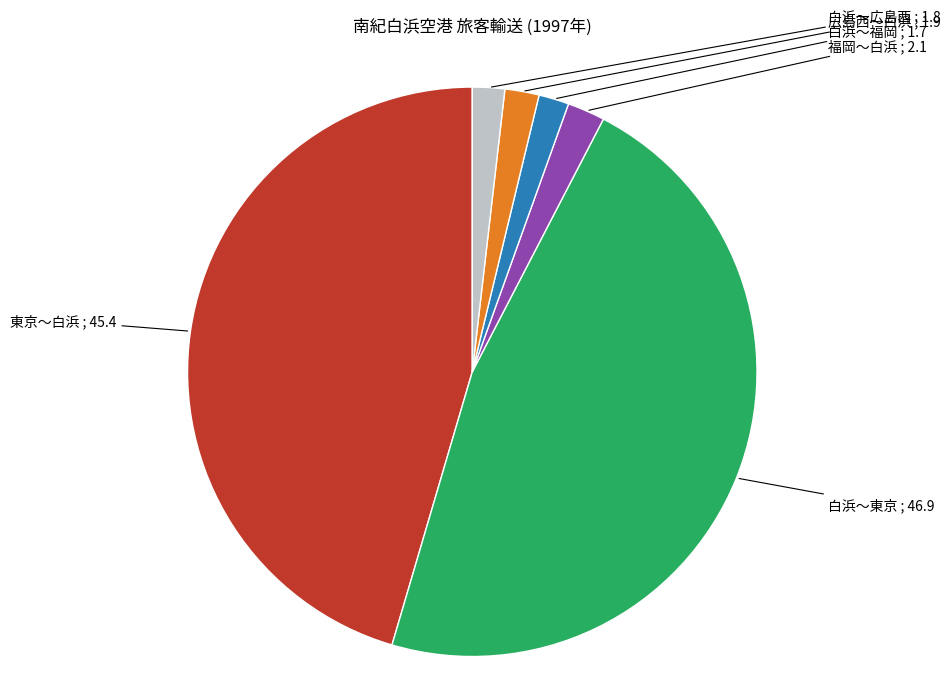

Which category has the biggest portion of the pie?

白浜～東京